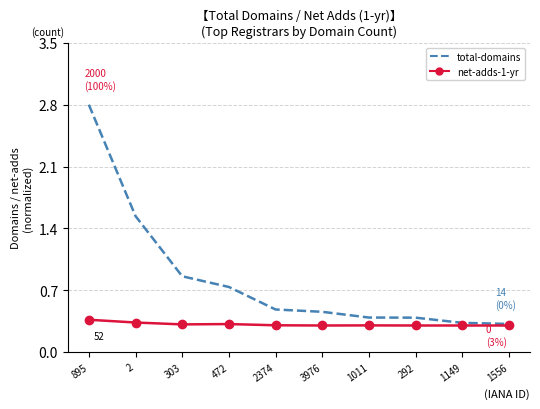

Which series changed the most between 472 and 1011?

total-domains